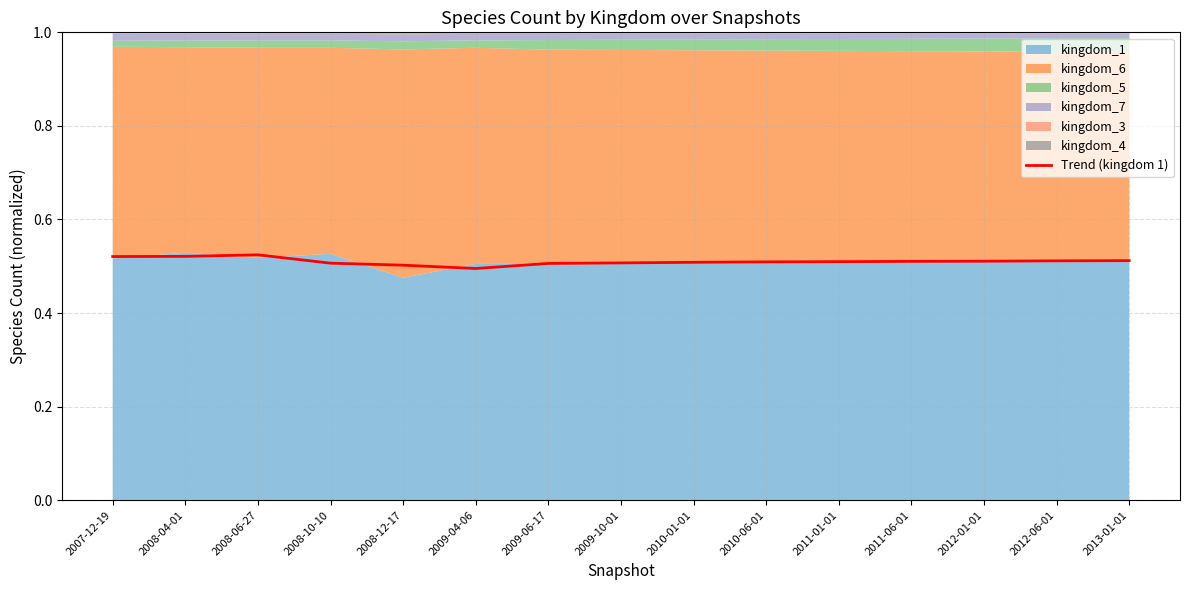

What is the value of the 1st point from the left?

0.5